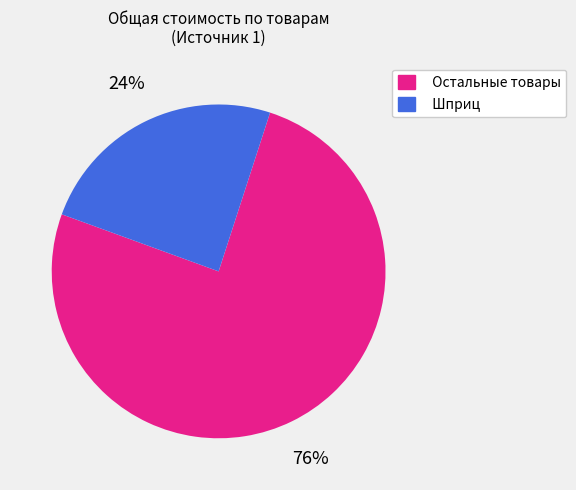

Rank the categories by value from lowest to highest.

Шприц, Остальные товары